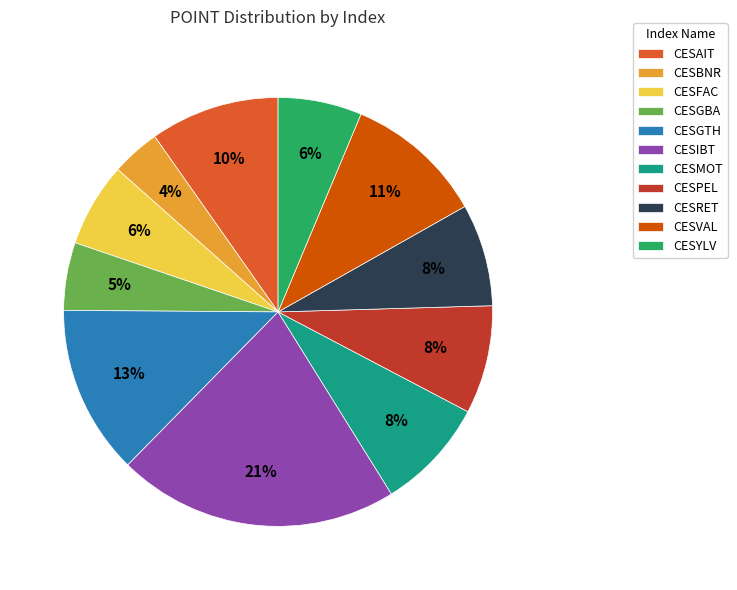

To the nearest percent, what portion does CESGTH represent?

13%